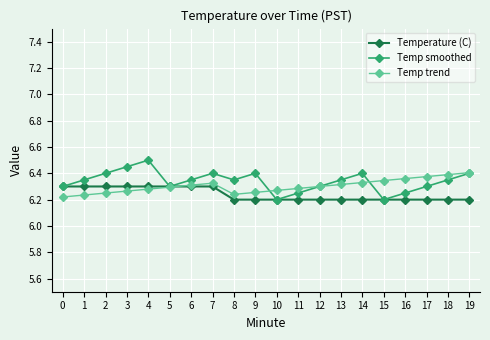

List the series in order of their peak value, lowest first.

Temperature (C), Temp trend, Temp smoothed